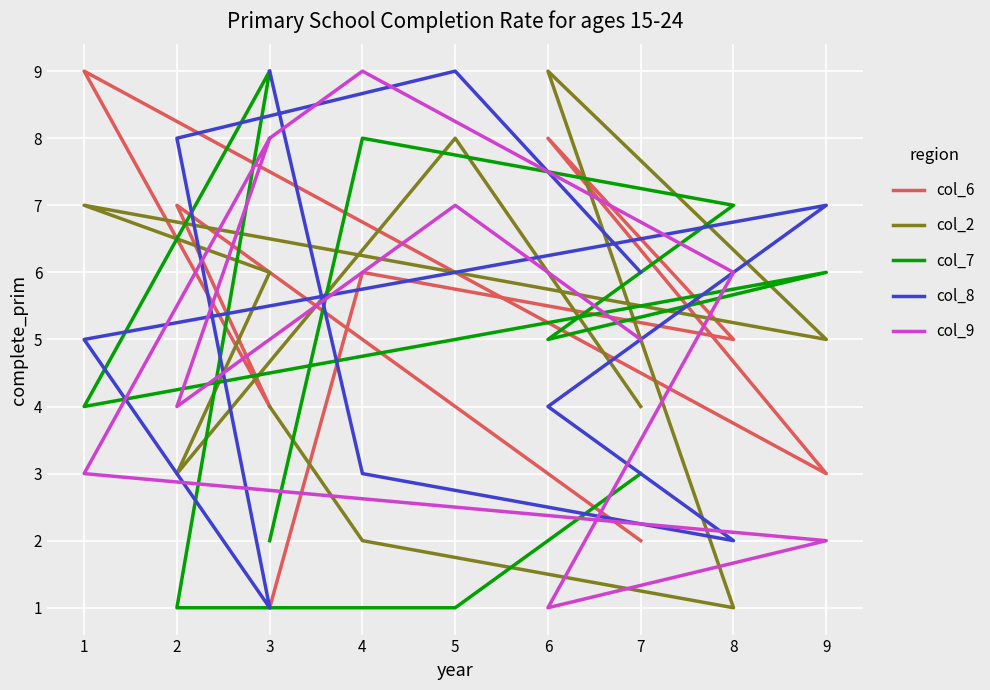

How many lines are shown in the chart?

5